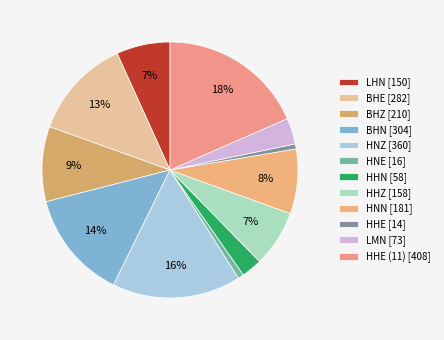

Count the number of slices in the pie.

12